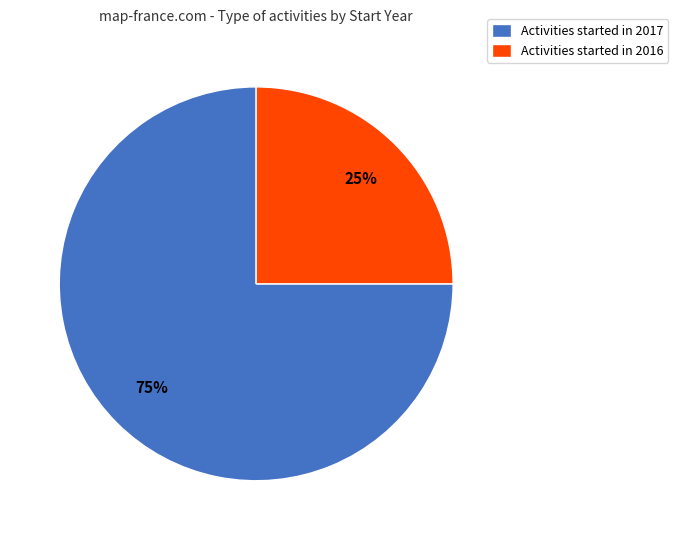

Count the number of slices in the pie.

2